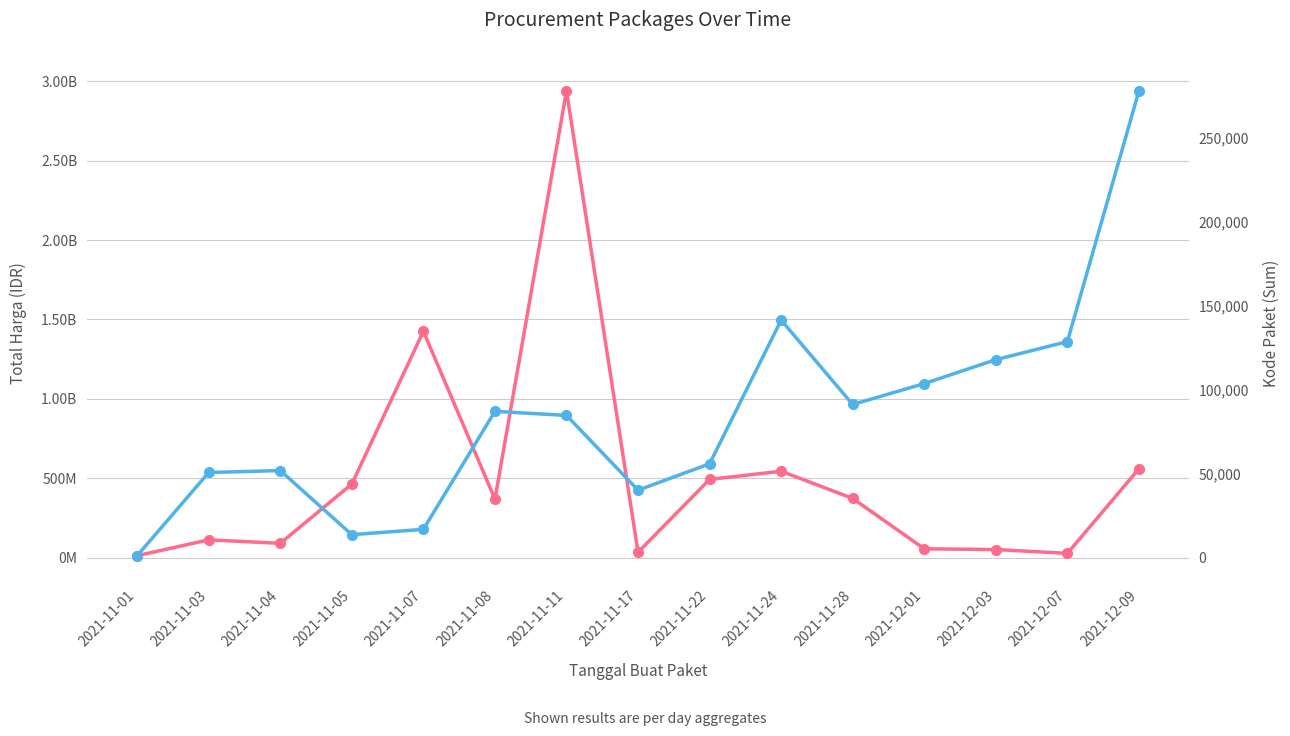

Where is the first local maximum for Kode Paket?

2021-11-04